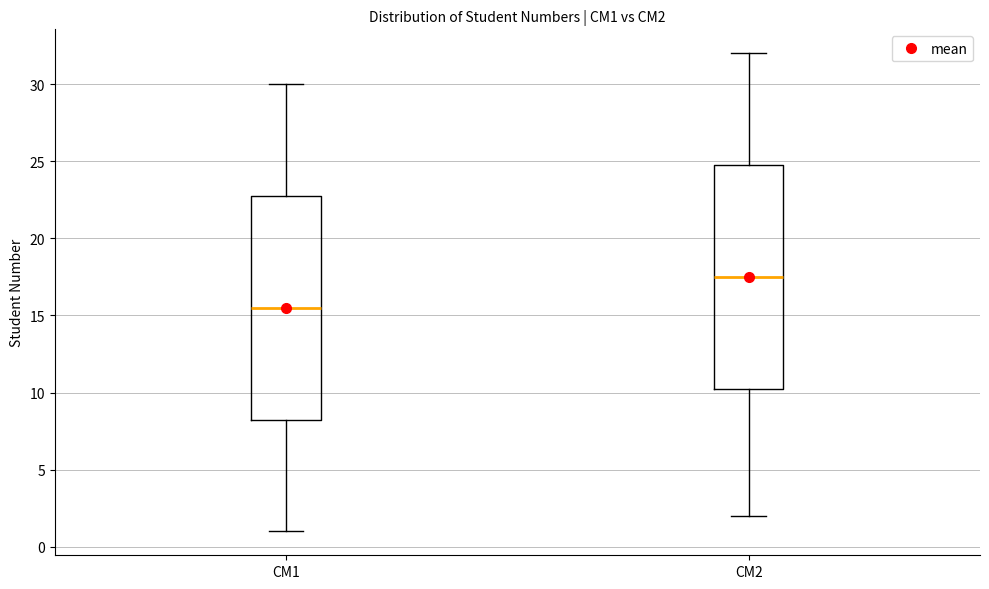

Reading left to right, transcribe this box plot: for each box, give where its median line is, the range the box spans, and where its two whiskers end, as read against the y-axis. The values are not printed on the chart, so give them approximately, as read against the axis.

CM1: median 15.5, box 8.5 to 23.0, whiskers 1.0 to 30.0
CM2: median 17.5, box 10.5 to 25.0, whiskers 2.0 to 32.0